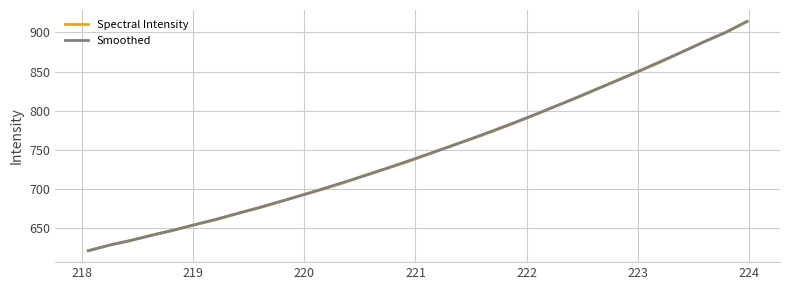

What is the highest value of the Smoothed series?

913.8